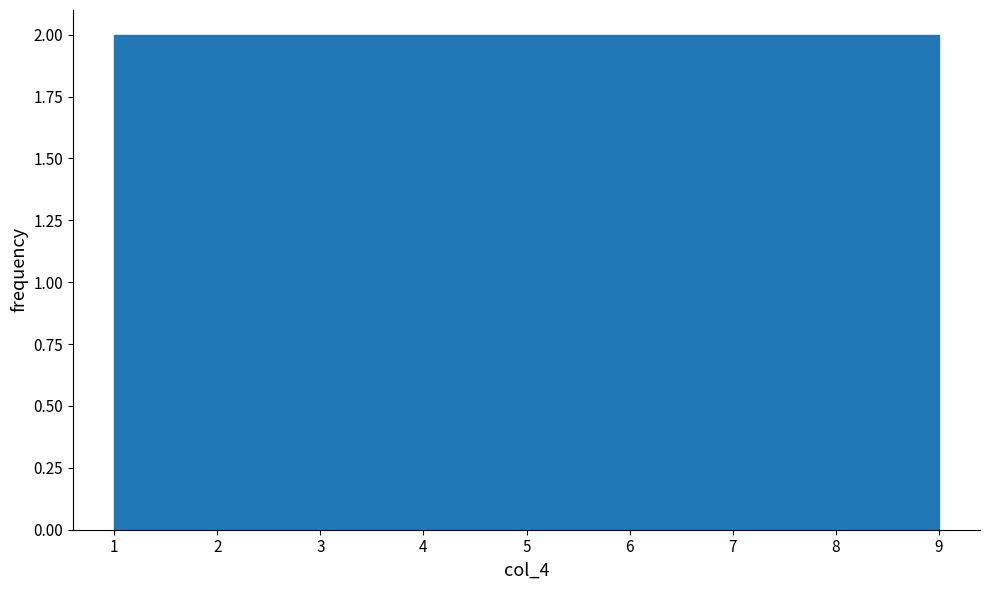

Reading left to right, list every bar in this chart as the range it spans on the x-axis followed by its height. Neither the bar edges nor the heights are printed on the chart, so give them approximately, as read against the axes.

1.0 to 1.9: 2
1.9 to 2.8: 2
2.8 to 3.7: 2
3.7 to 4.6: 2
4.6 to 5.4: 2
5.4 to 6.3: 2
6.3 to 7.2: 2
7.2 to 8.1: 2
8.1 to 9.0: 2